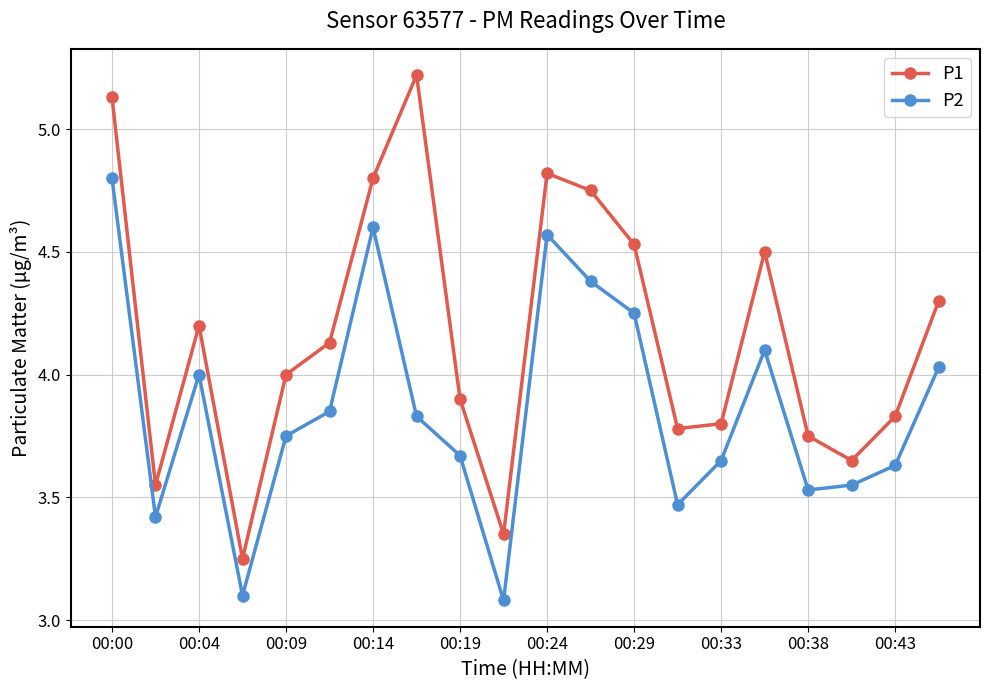

In P2, how many points are lower than both neighbors (excluding endpoints)?

5